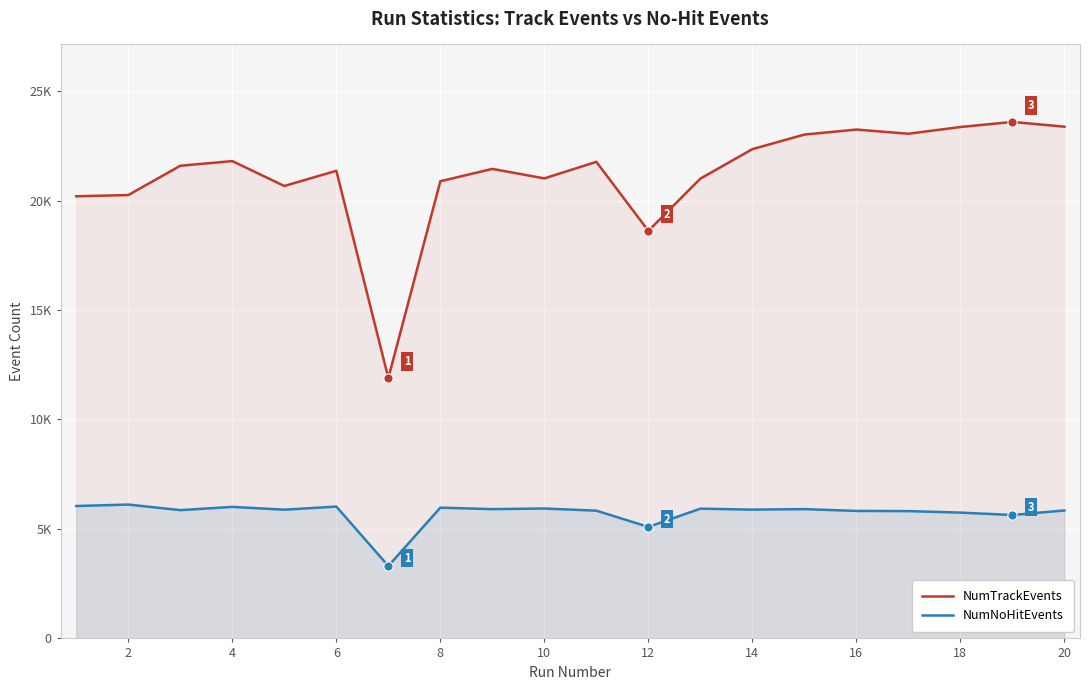

Which series reaches the minimum Y coordinate?

NumNoHitEvents